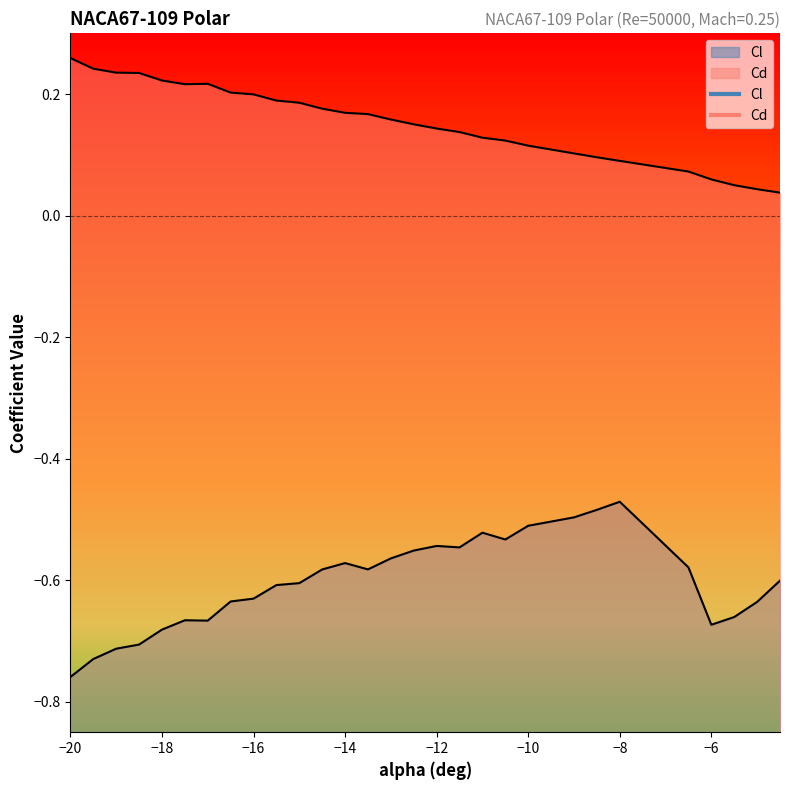

True or false: Cd and Cl intersect in this chart.

False